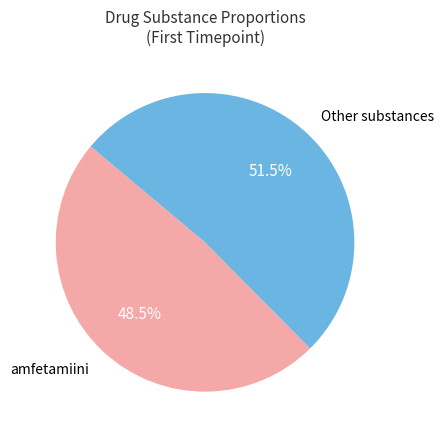

To the nearest percent, what is the average slice percentage?

50%